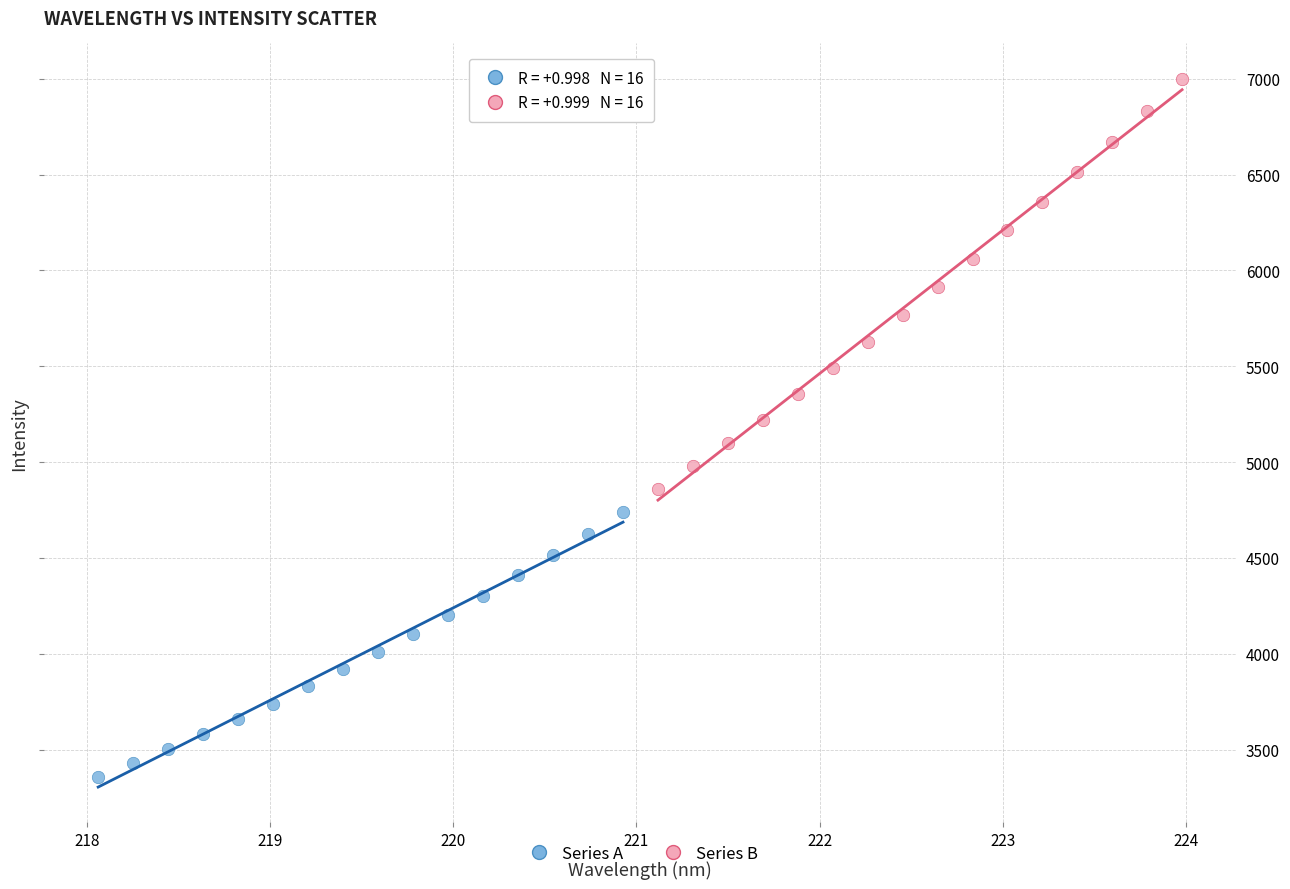

Which series contains the lowest Y value?

Series A